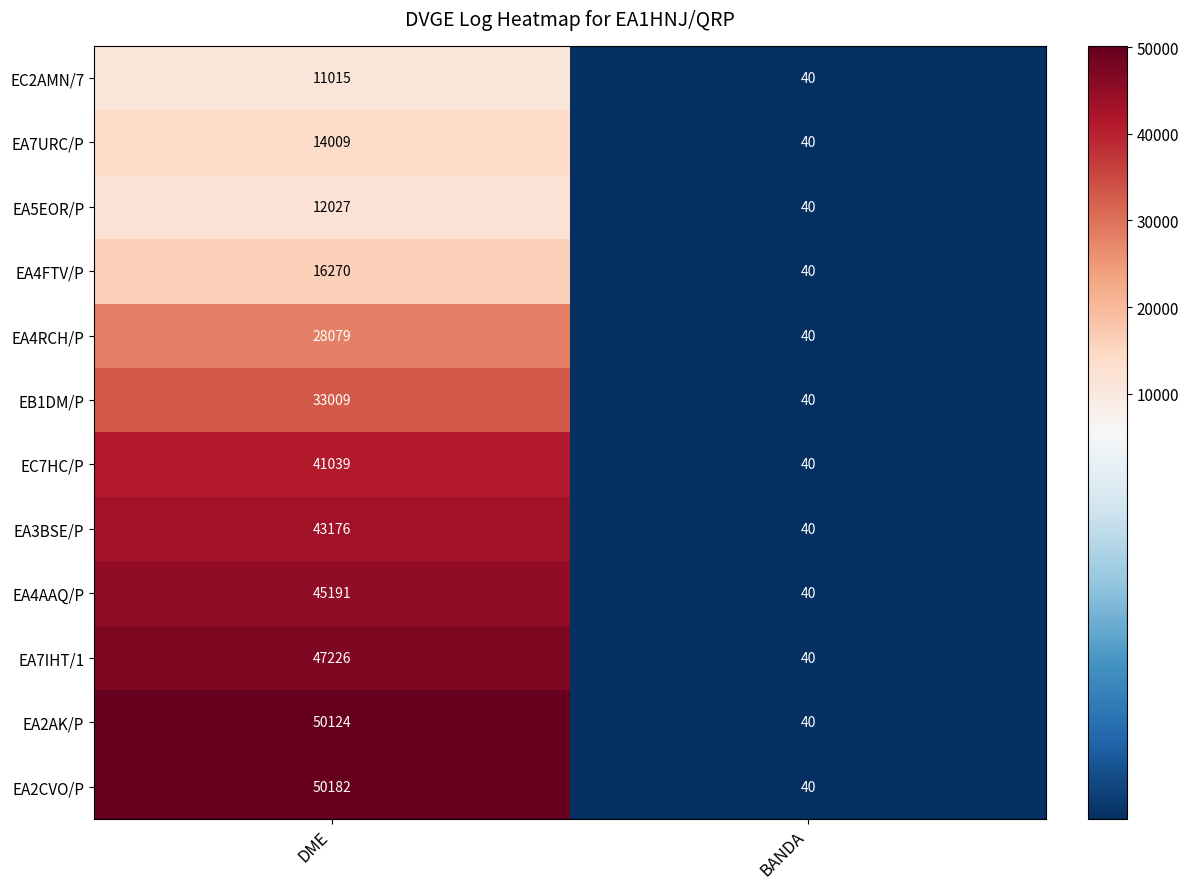

What is the approximate value of EC7HC/P at DME, to the nearest 10?

41040